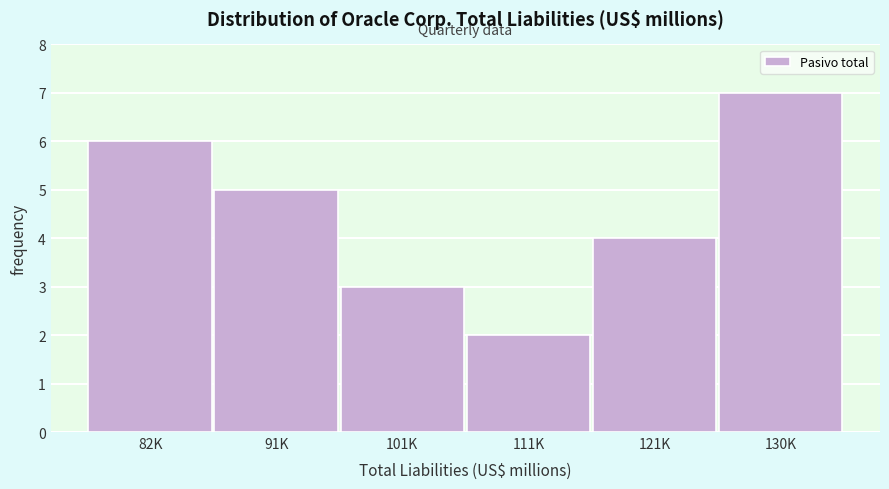

Reading left to right, transcribe all the data shown in this chart.

82K=6	91K=5	101K=3	111K=2	121K=4	130K=7